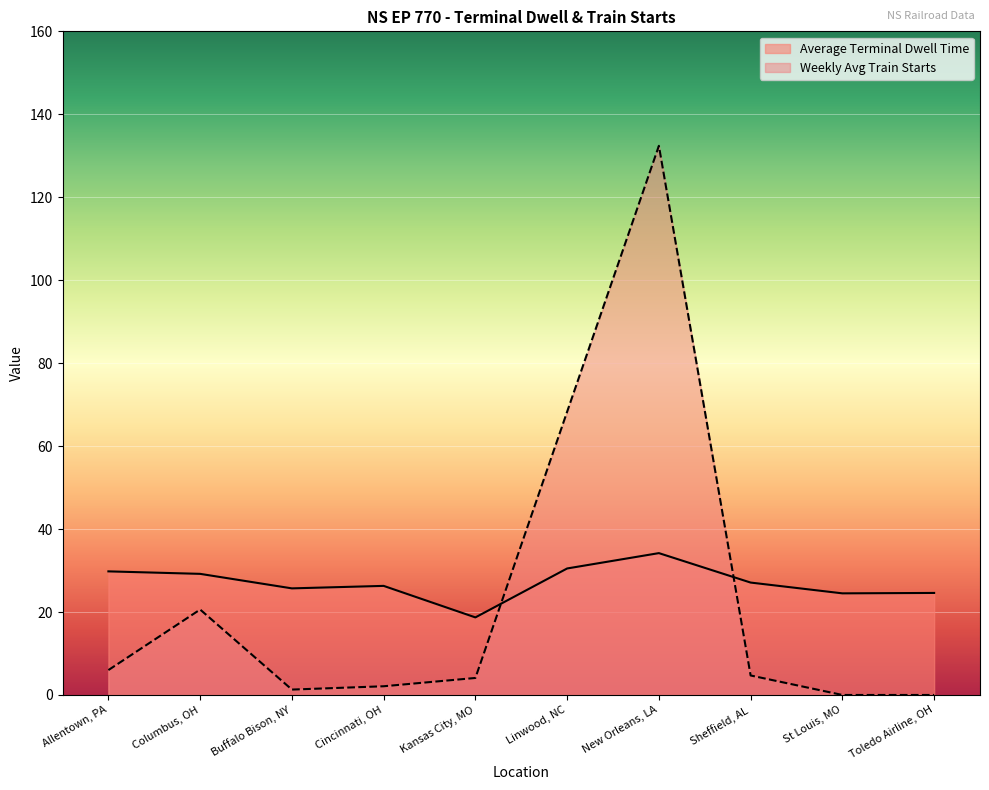

What is the maximum value for Average Terminal Dwell Time?

34.2